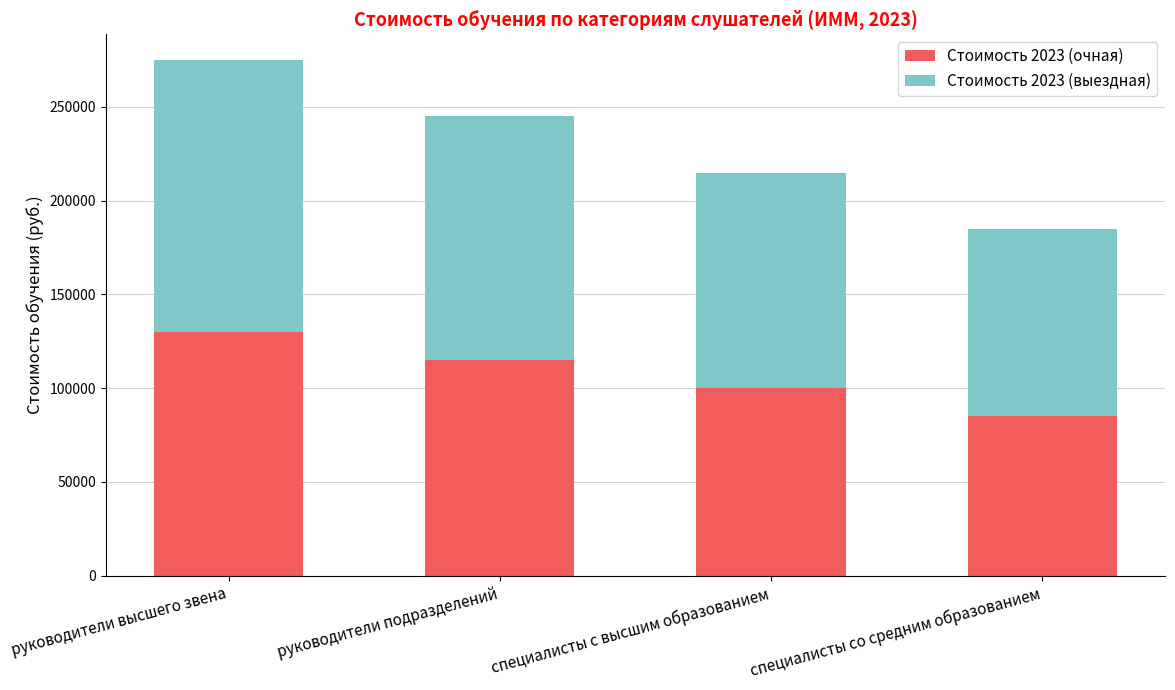

True or false: Стоимость 2023 (очная) has a value of 38350 at руководители высшего звена.

False